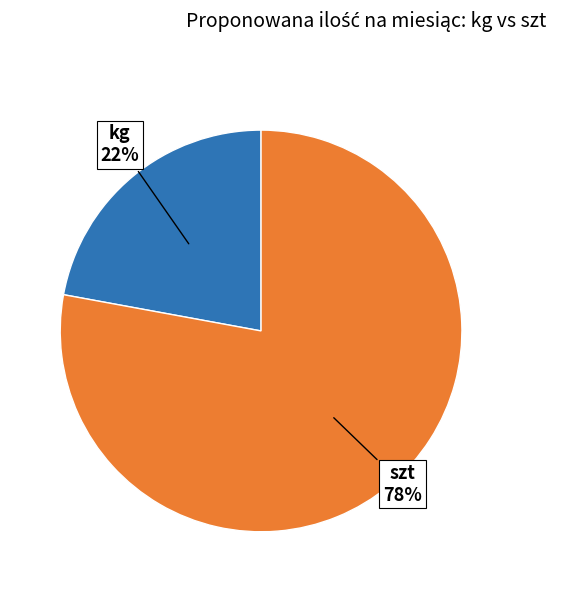

What is the majority slice?

szt